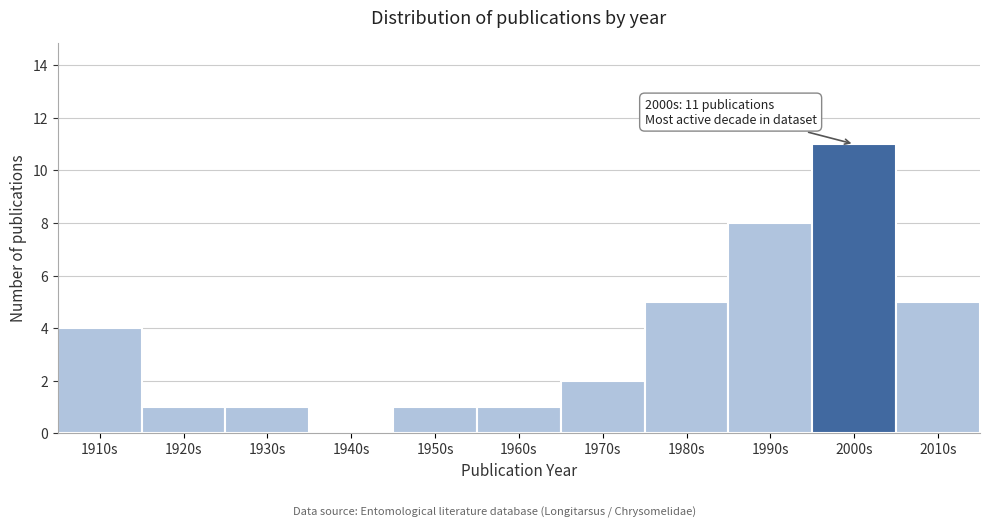

Reading left to right, extract all data points from this chart.

1910s=4	1920s=1	1930s=1	1940s=0	1950s=1	1960s=1	1970s=2	1980s=5	1990s=8	2000s=11	2010s=5